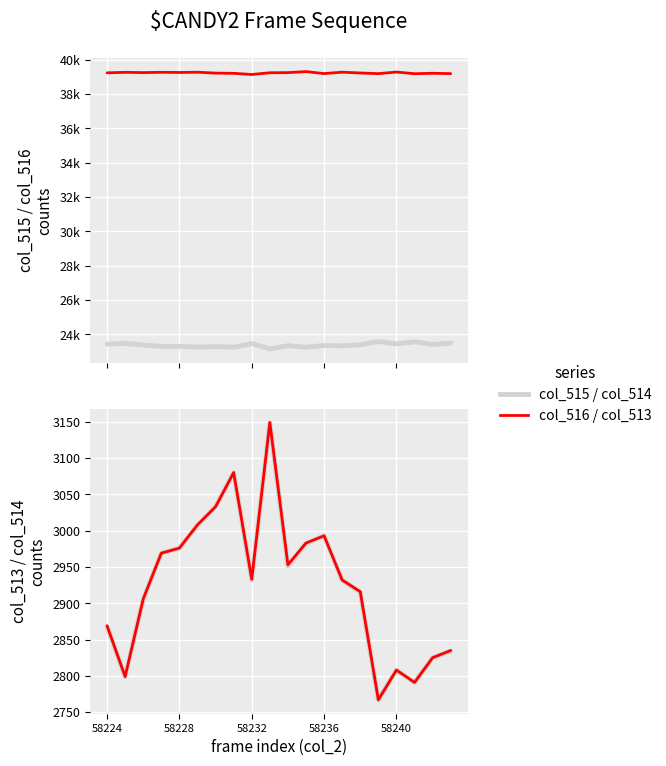

Reading left to right, what are all the values shown in this chart?

col_515: 23429	23468	23378	23297	23300	23254	23280	23246	23461	23145	23332	23242	23348	23327	23390	23577	23443	23558	23408	23488
col_516: 39237	39268	39251	39269	39259	39273	39222	39209	39141	39241	39250	39310	39194	39276	39229	39191	39284	39186	39212	39191
col_514: 2868	2799	2905	2969	2976	3007	3033	3080	2932	3148	2951	2982	2993	2932	2915	2767	2808	2791	2825	2834
col_513: 2869	2799	2906	2969	2976	3008	3033	3080	2933	3149	2953	2983	2993	2932	2916	2767	2808	2791	2825	2835